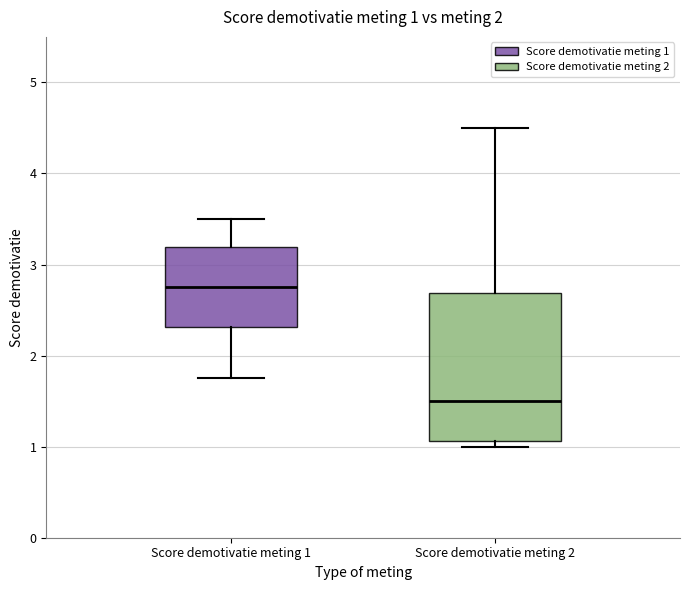

Which box's median line is the lowest?

Score demotivatie meting 2